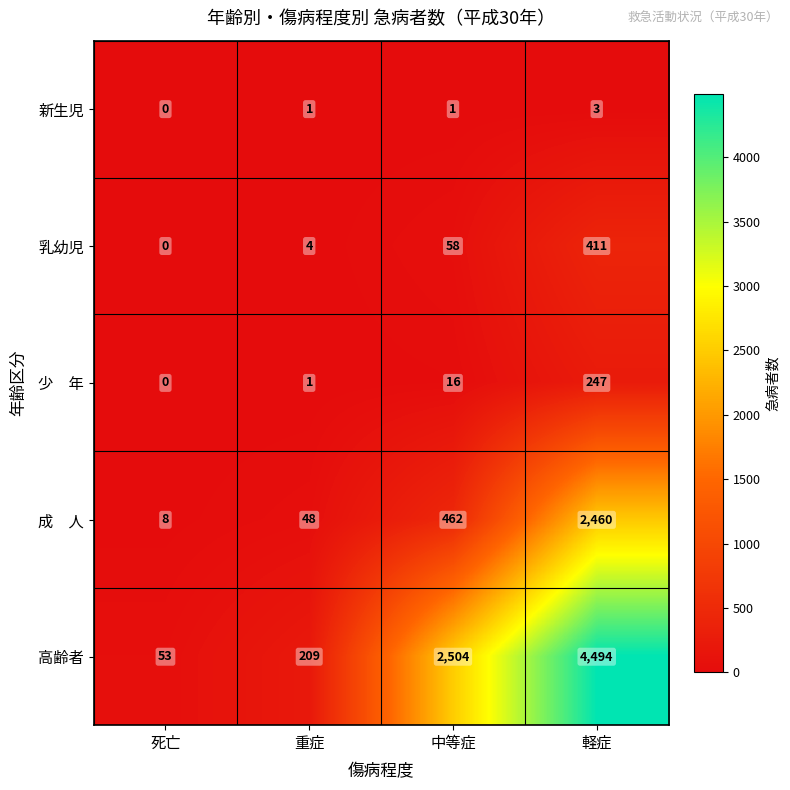

What is the spread (max minus min) of values at 重症?

208